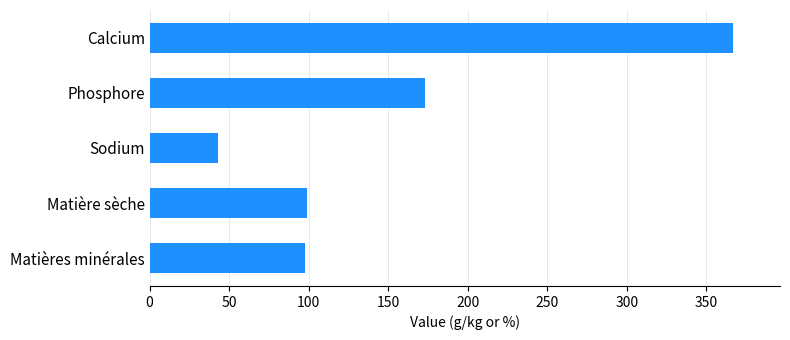

Reading bottom to top, list all the values displayed in this chart.

Matières minérales=97.4	Matière sèche=99.2	Sodium=43.2	Phosphore=173.0	Calcium=367.0